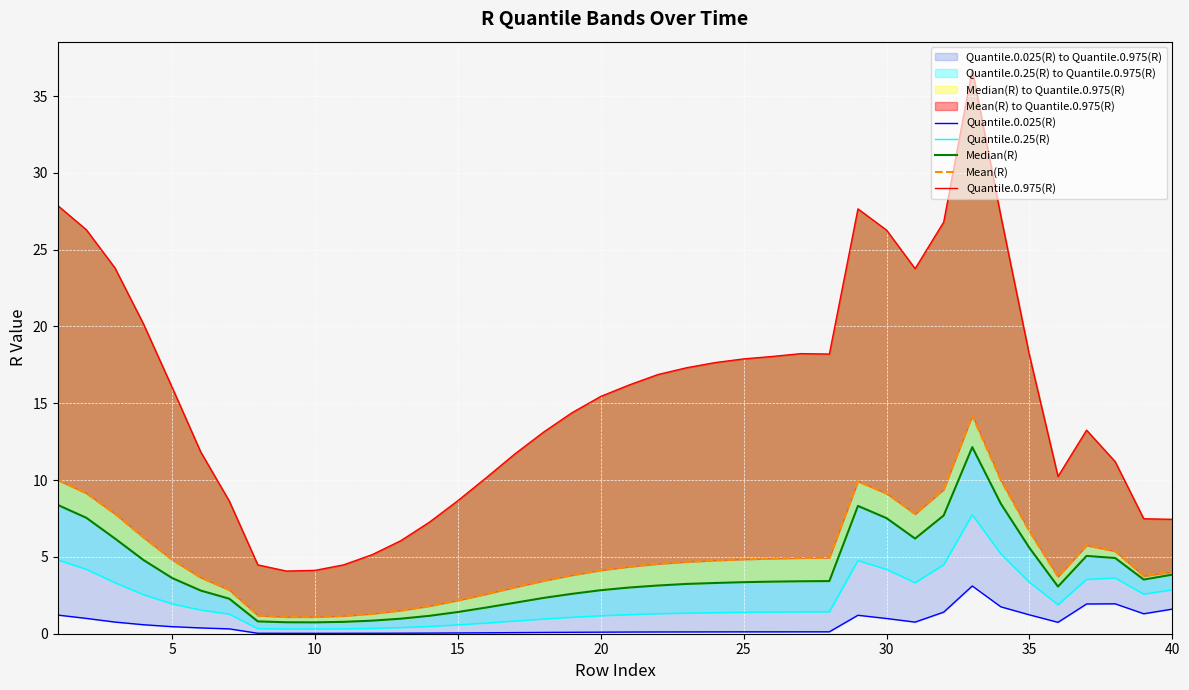

What is the value of the Quantile.0.25(R) point at the 1st from the left?

4.8